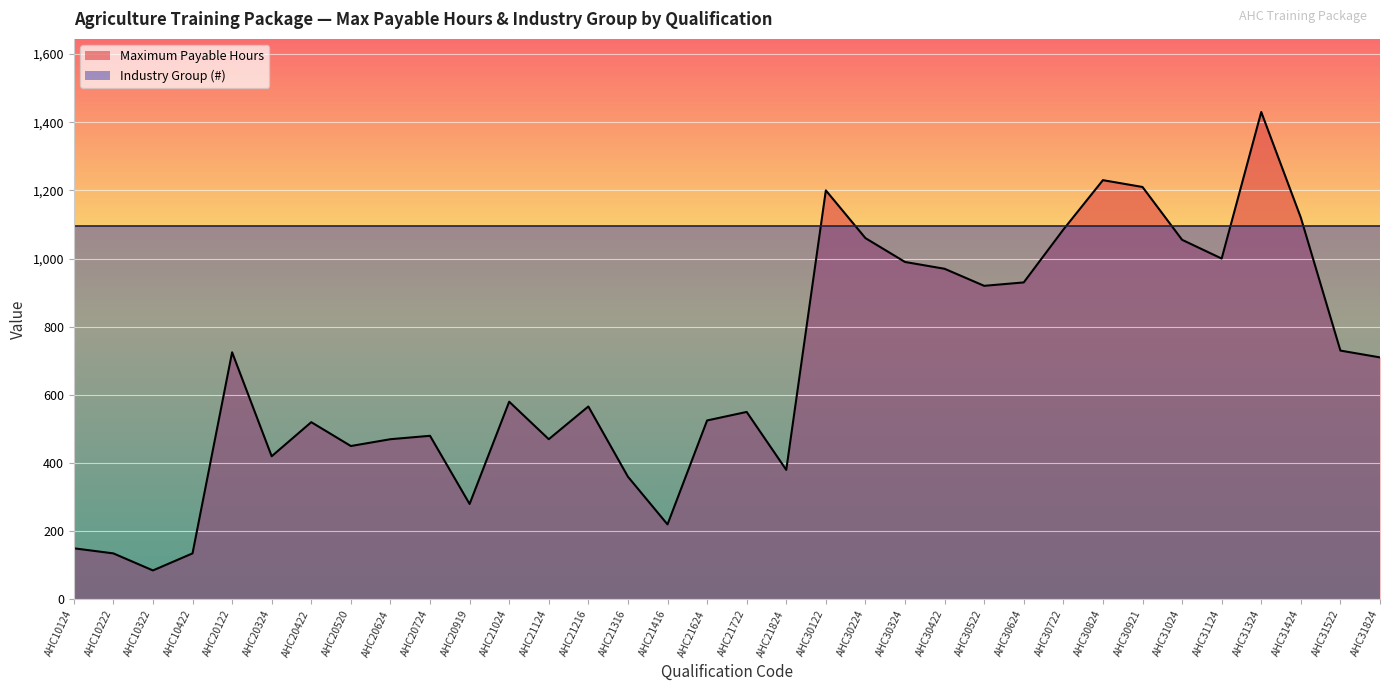

Which category has the highest value across all series?

AHC31324